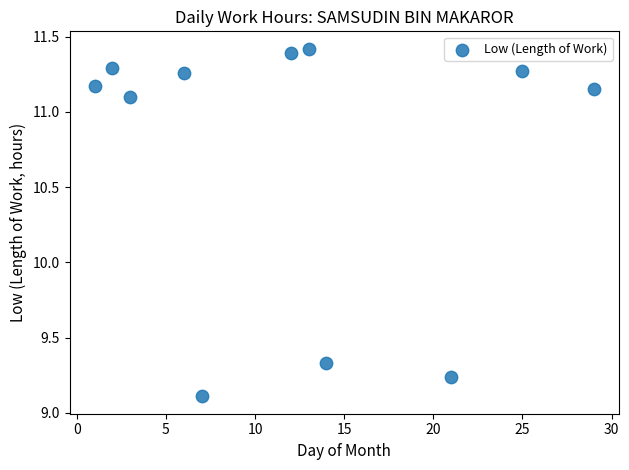

What is the average X value?

12.1